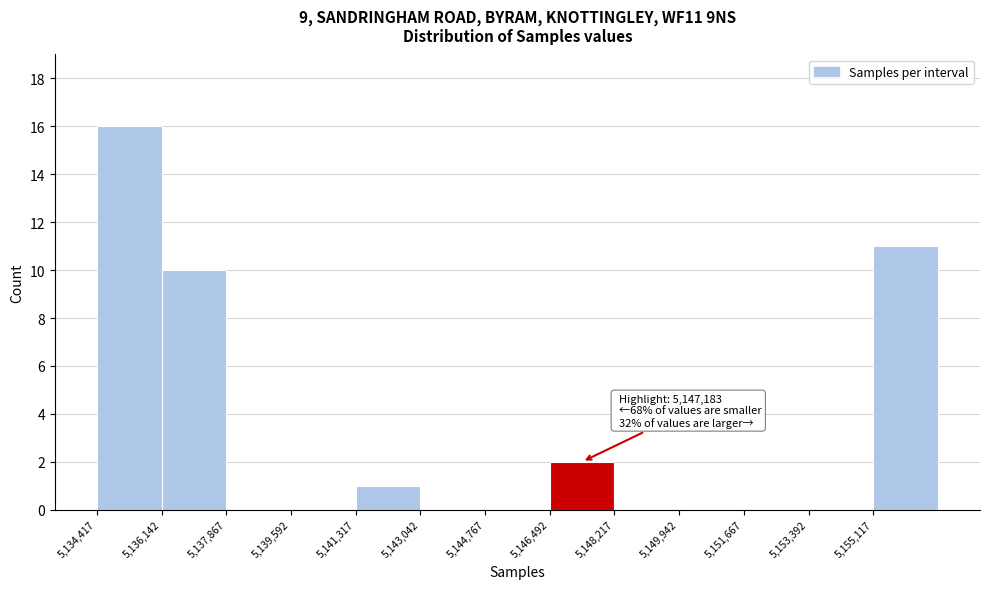

Over which range of the x-axis is the bar tallest?

5134400 to 5136200